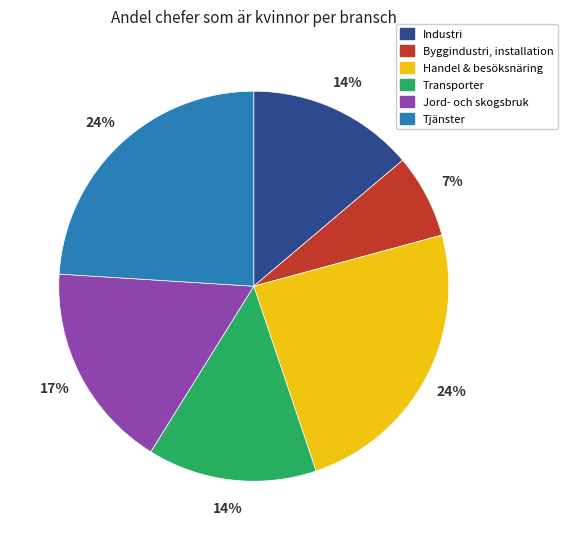

Do Industri and Byggindustri, installation together represent more than half of the pie?

No